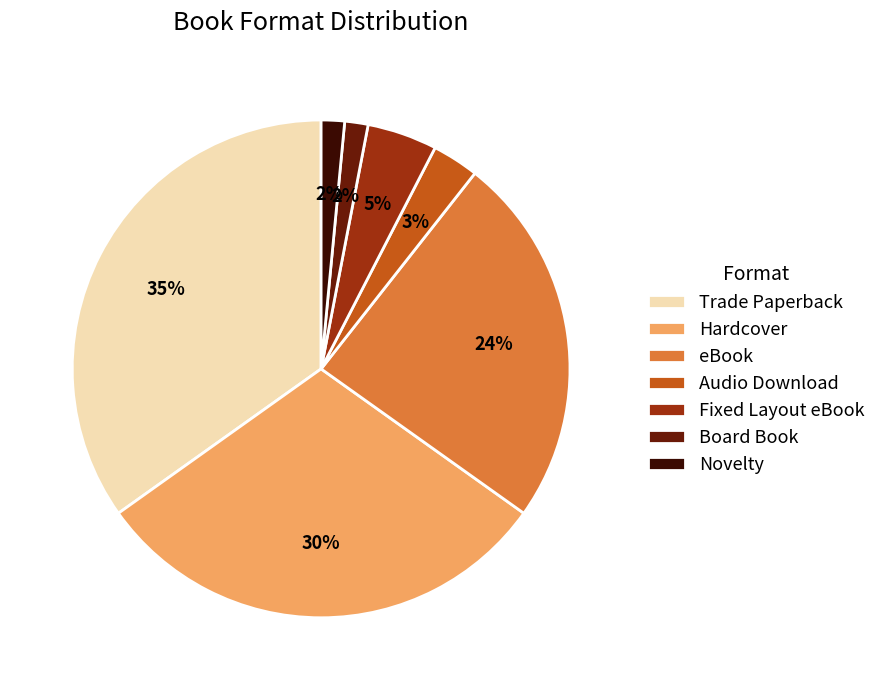

What is the ratio of the value at Novelty to the value at Board Book?

1.0